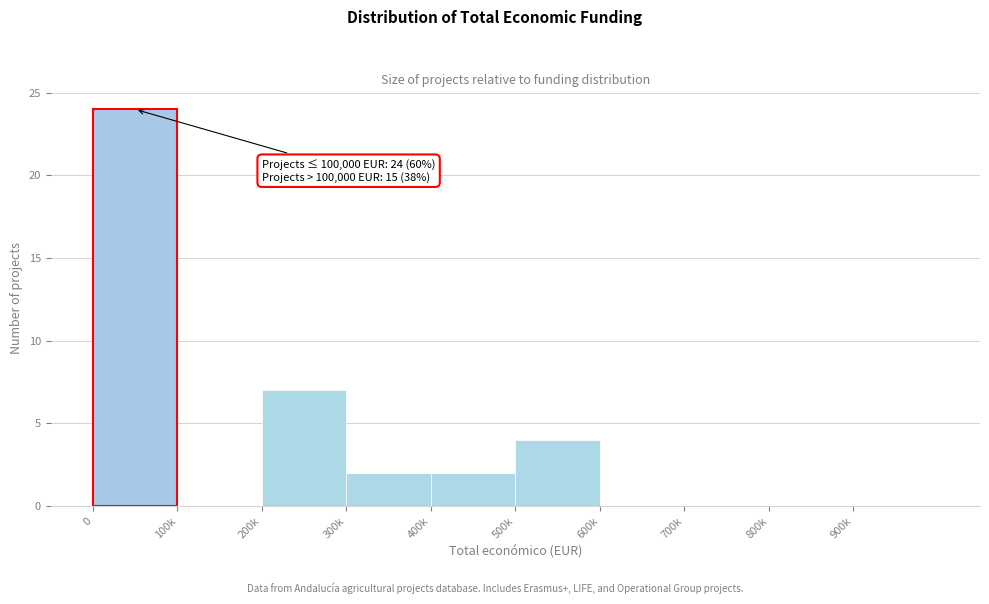

Reading left to right, extract all data points from this chart.

0=24	100k=0	200k=7	300k=2	400k=2	500k=4	600k=0	700k=0	800k=0	900k=0